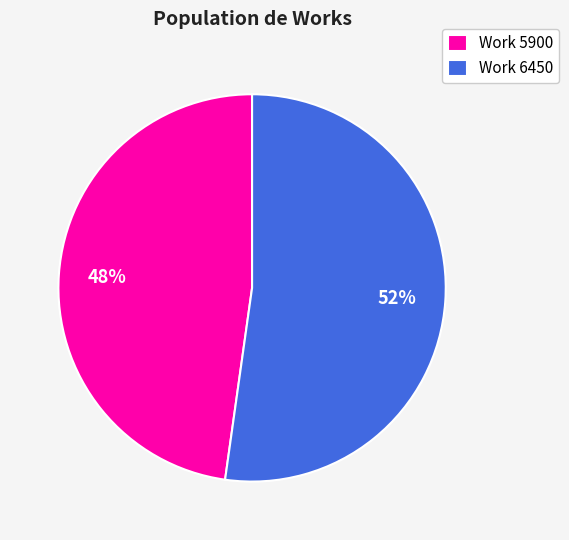

To the nearest percent, what is the difference between the Work 6450 and Work 5900 slice percentages?

4%